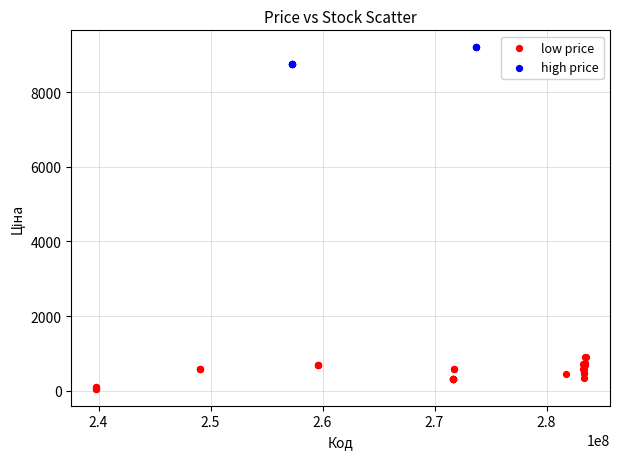

Which series contains the highest Y value?

high price